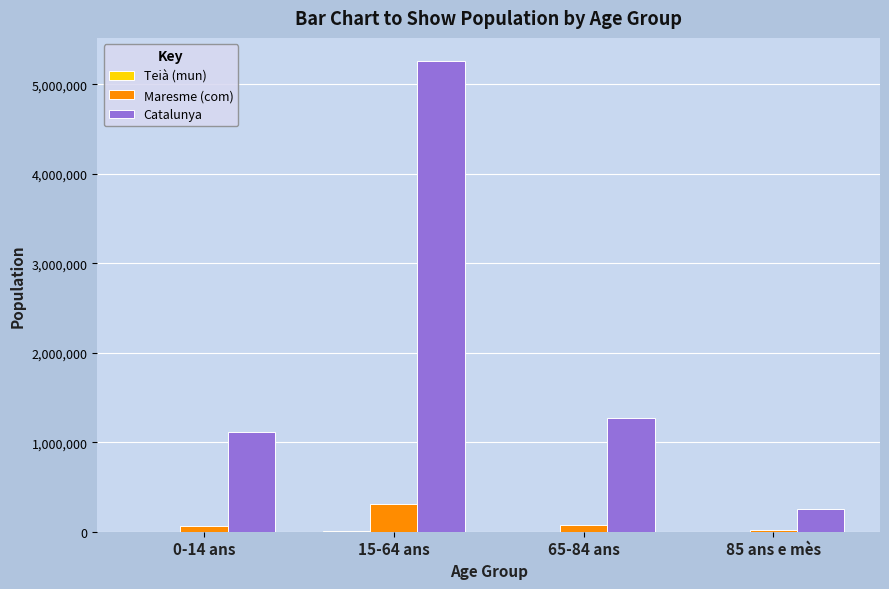

At which category is the sum across all series the highest?

15-64 ans